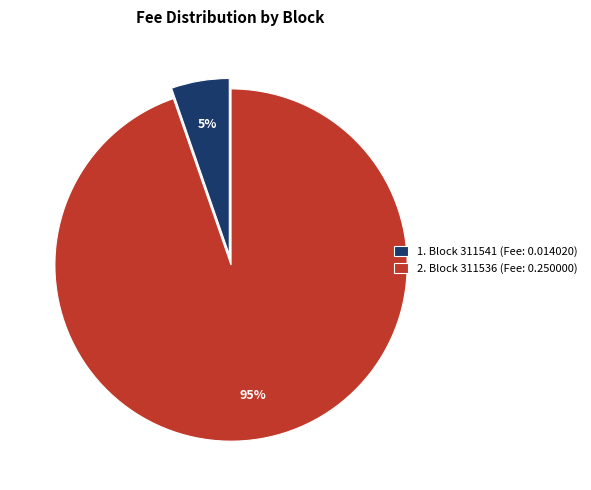

Is the sum of 2. Block 311536 (Fee: 0.250000) and 1. Block 311541 (Fee: 0.014020) greater than half?

Yes